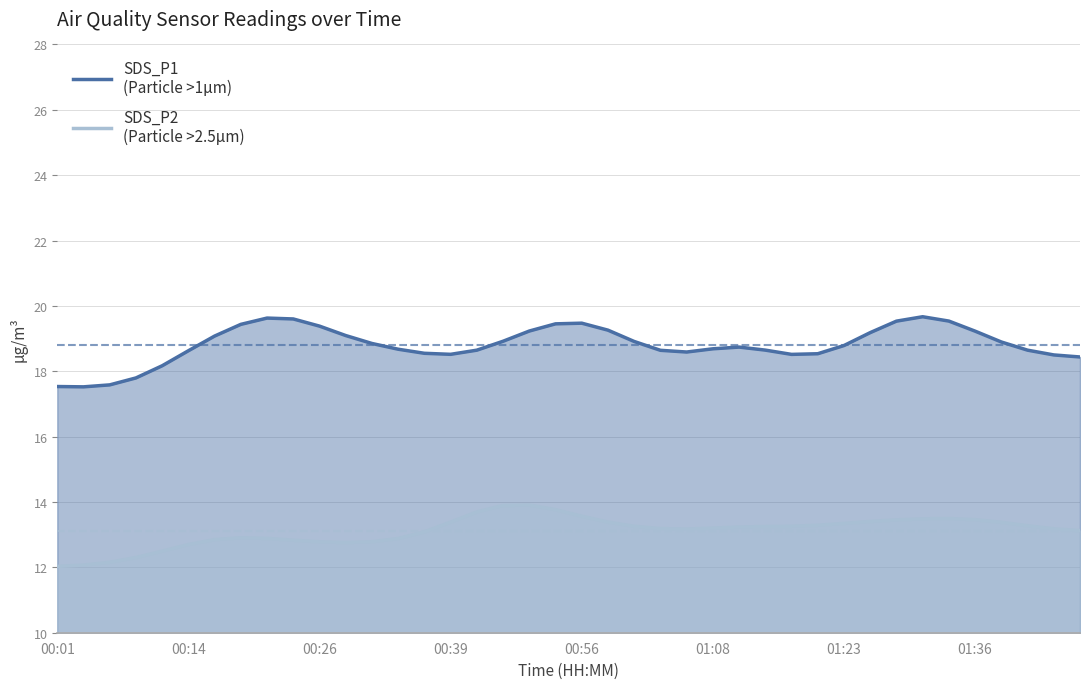

Which series changed the most between 00:01 and 01:23?

SDS_P2